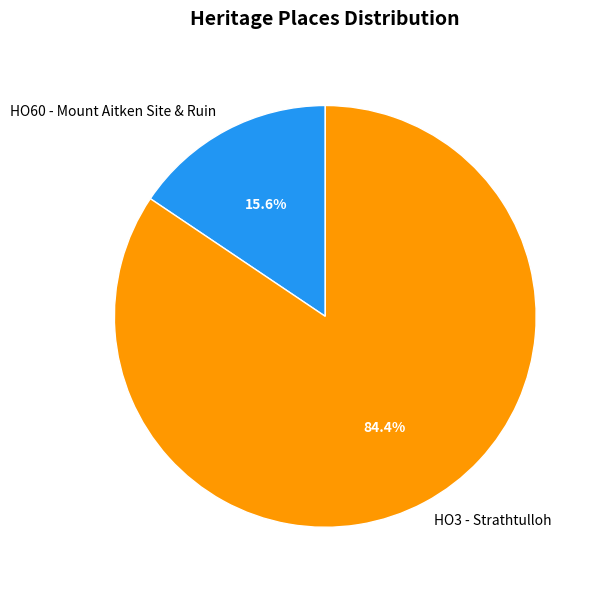

True or false: HO60 - Mount Aitken Site & Ruin accounts for 30% of the total.

False